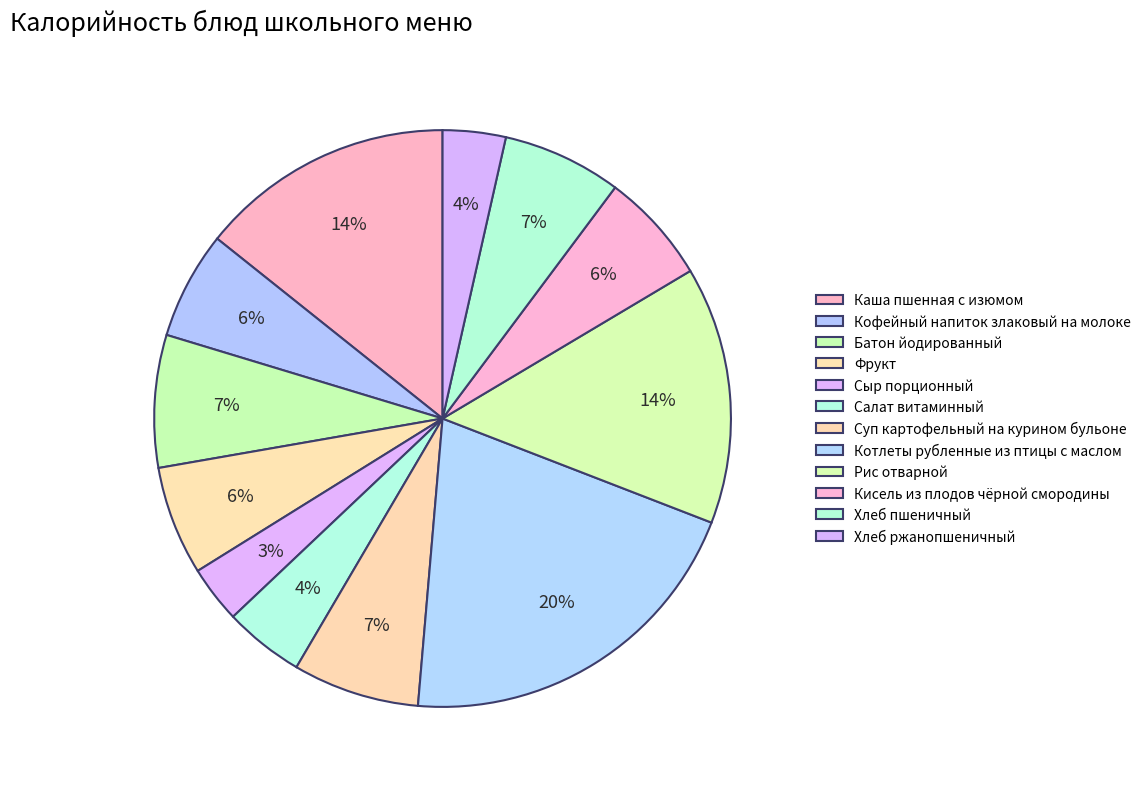

How much of the chart is everything except Салат витаминный?

95.5%